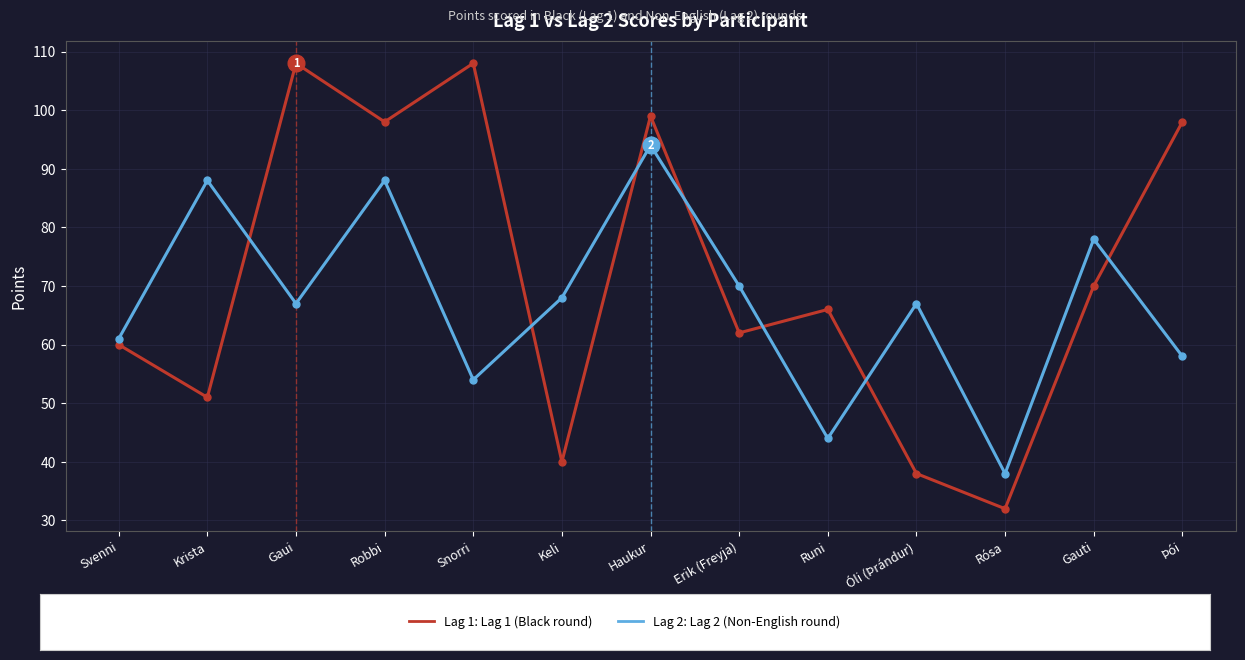

Reading left to right, extract all data points from this chart.

Lag 1: 60	51	108	98	108	40	99	62	66	38	32	70	98
Lag 2: 61	88	67	88	54	68	94	70	44	67	38	78	58